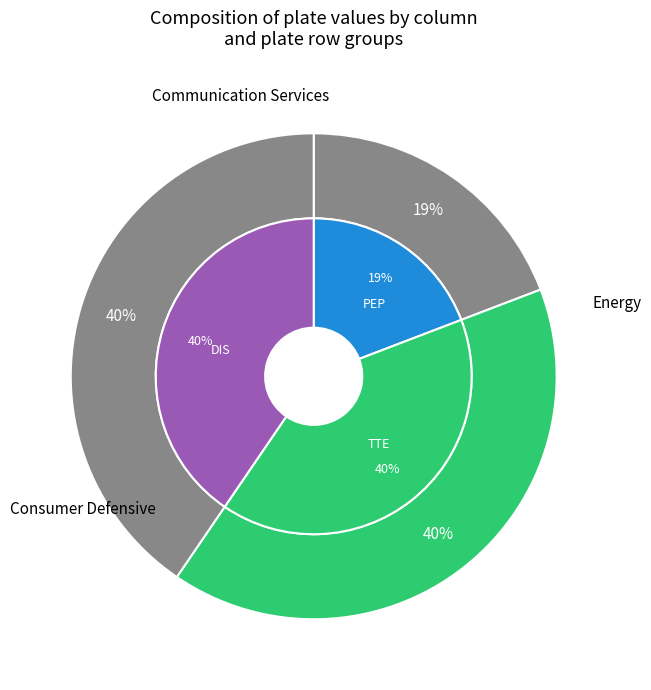

Is there a majority slice in this chart?

No